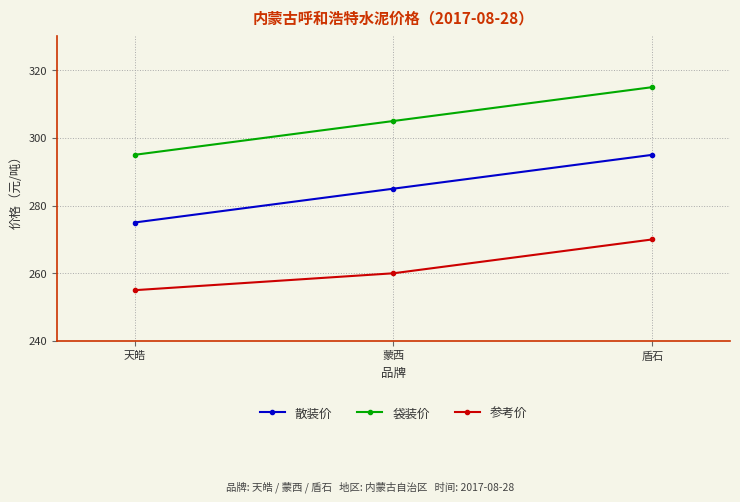

At 蒙西, list the series in order from largest to smallest.

袋装价, 散装价, 参考价